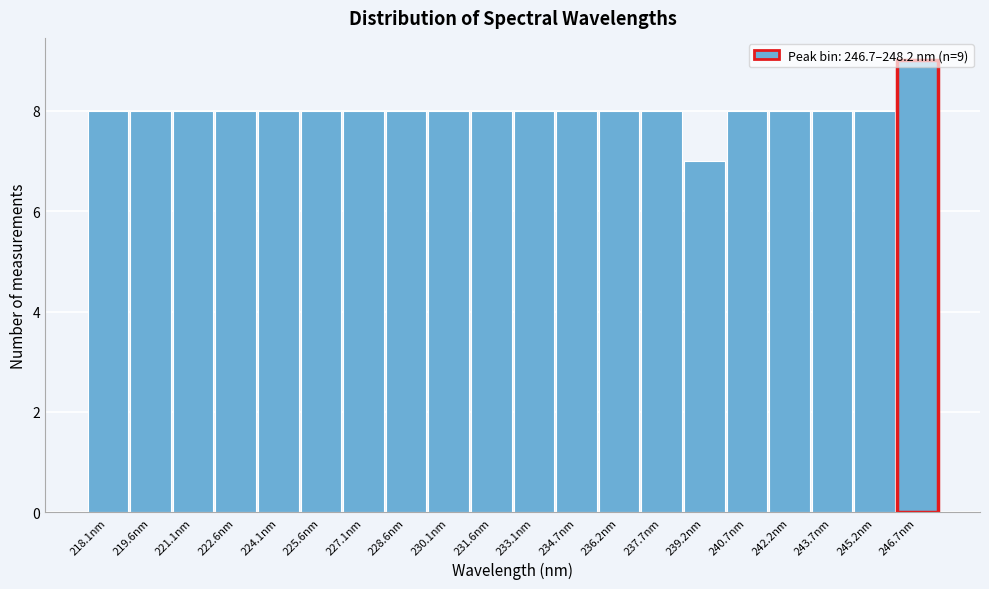

What is the average value?

8